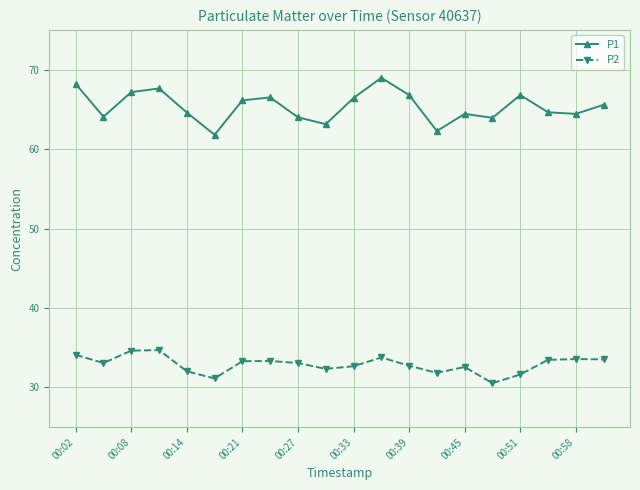

True or false: P1 and P2 cross at least once.

False